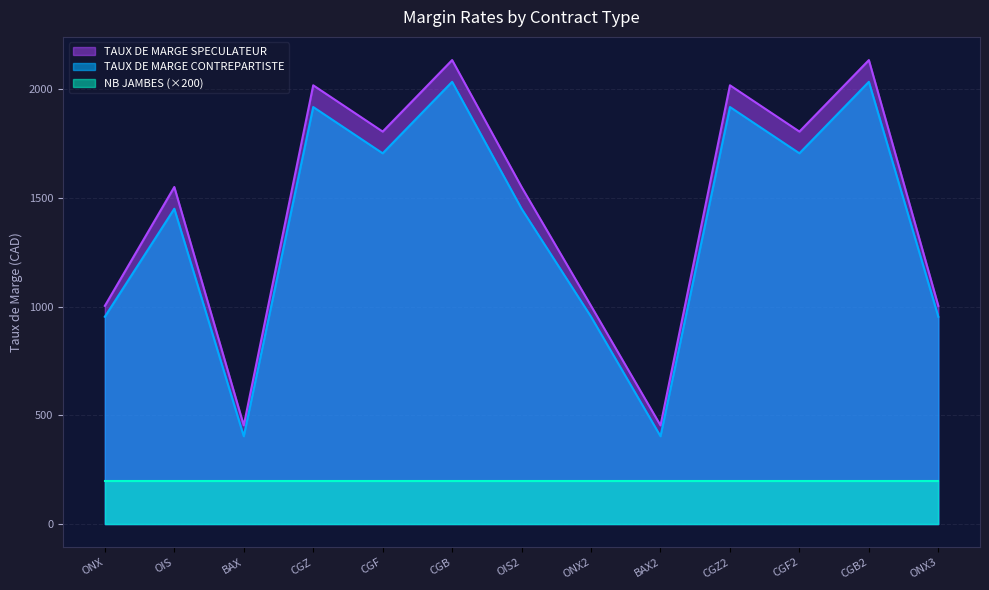

Which series changed the most between CGZ2 and ONX3?

TAUX DE MARGE SPECULATEUR